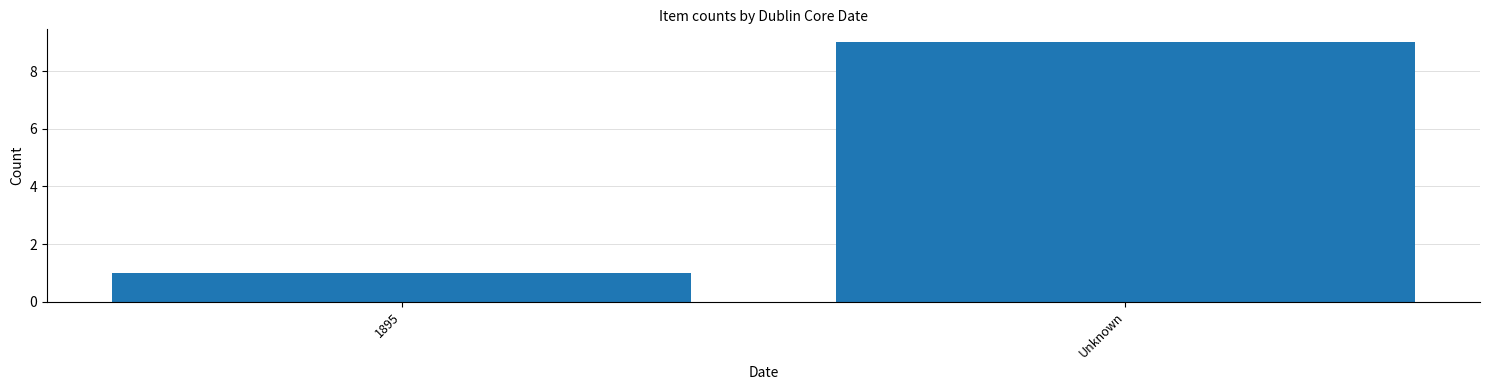

What position from the left is Unknown?

2